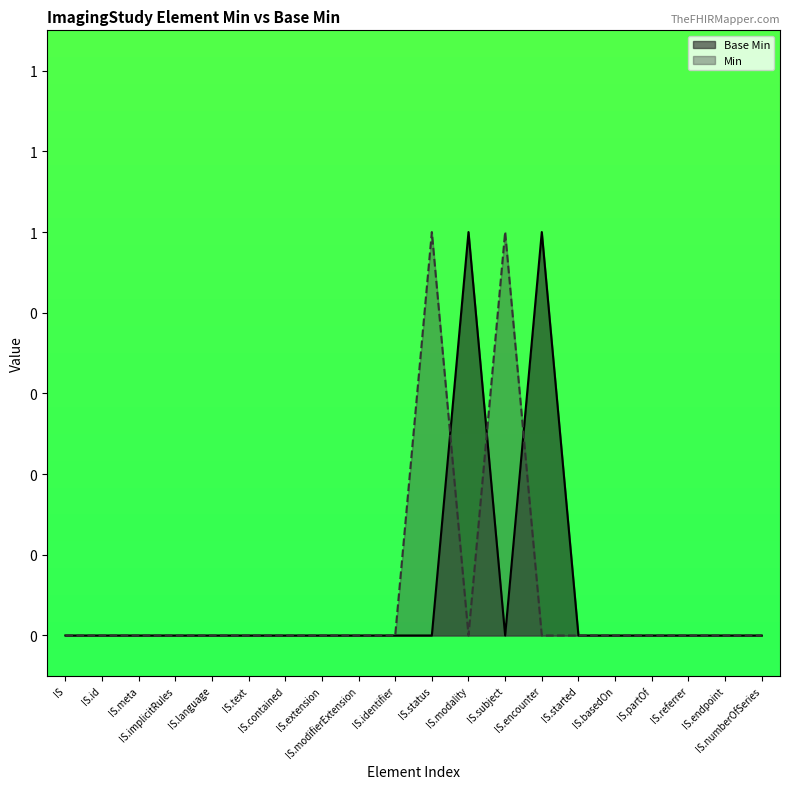

How many values in the Min series exceed 0?

2